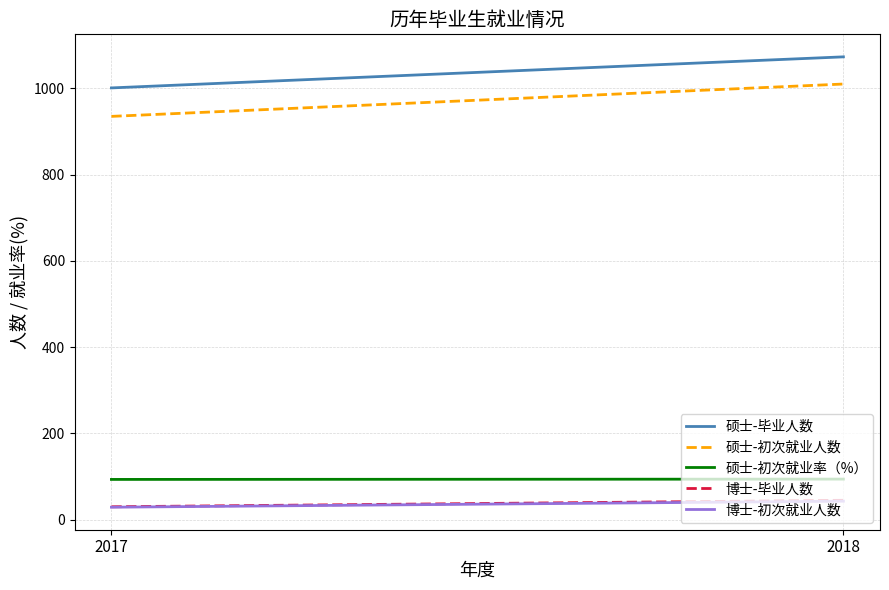

Which series has the largest range (max minus min)?

硕士-初次就业人数